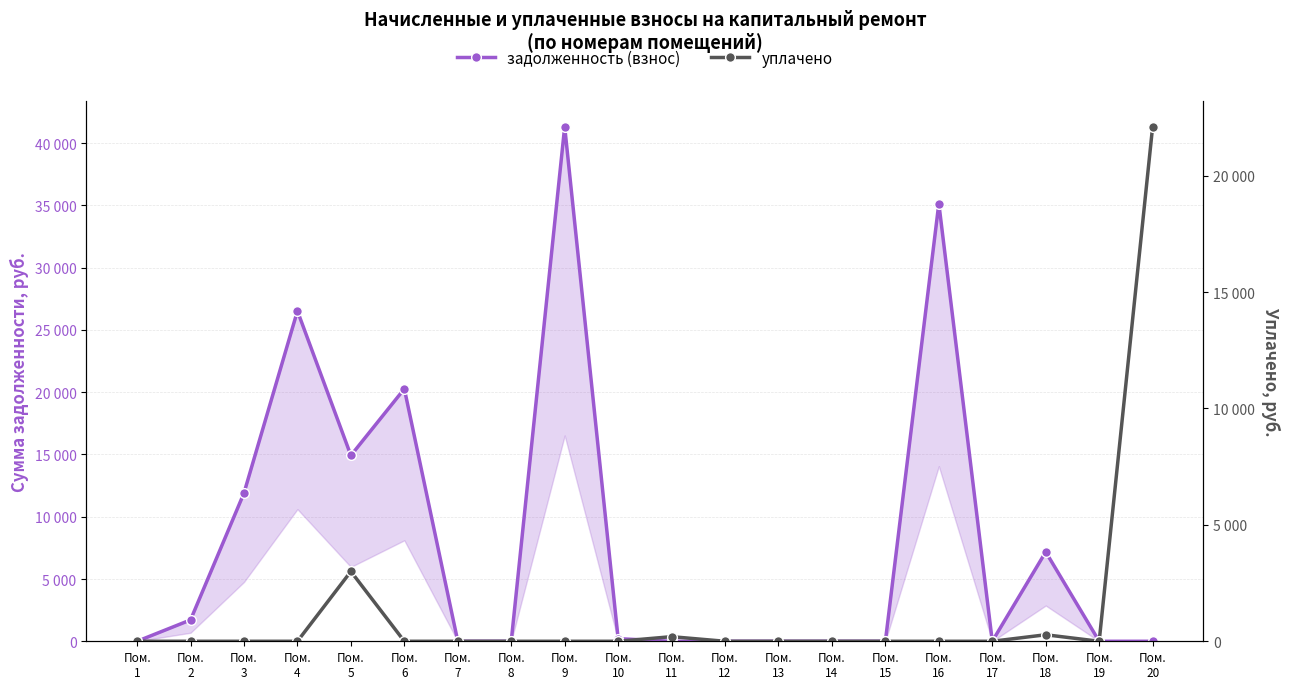

What are all the series names shown in the legend?

задолженность (взнос), уплачено